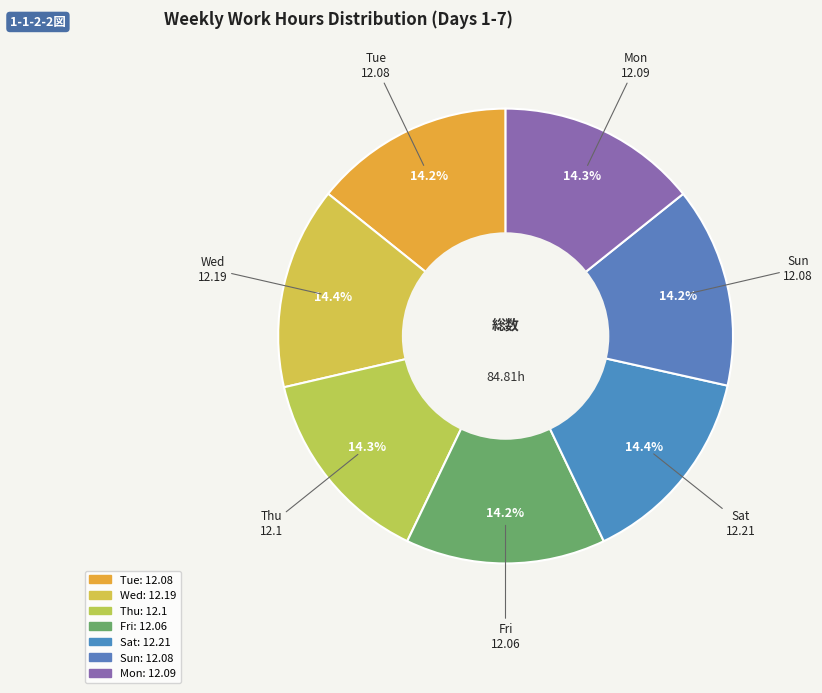

Which category has the biggest portion of the pie?

Sat